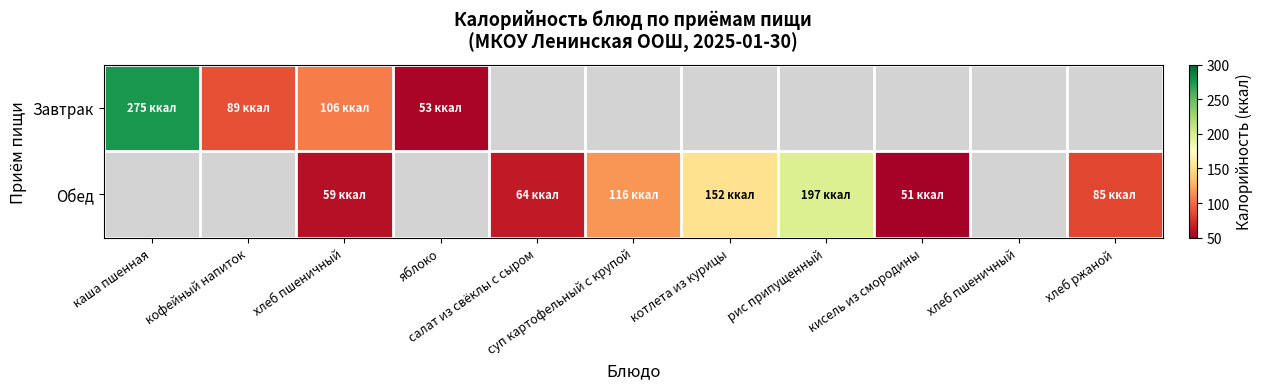

True or false: Обед has a value of 273.8 at рис припущенный.

False